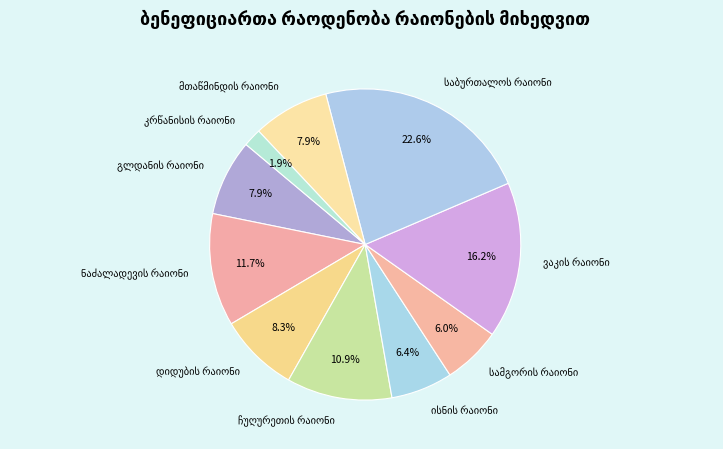

How many segments does this pie chart have?

10